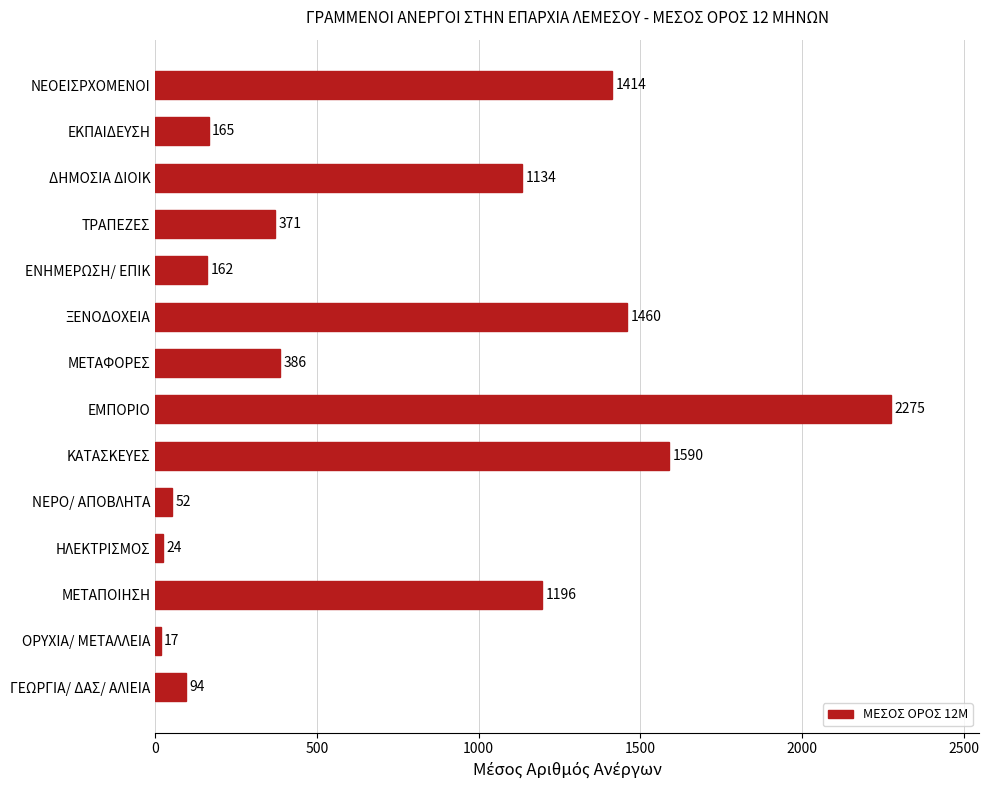

List the labels in order of value, largest first.

ΕΜΠΟΡΙΟ, ΚΑΤΑΣΚΕΥΕΣ, ΞΕΝΟΔΟΧΕΙΑ, ΝΕΟΕΙΣΡΧΟΜΕΝΟΙ, ΜΕΤΑΠΟΙΗΣΗ, ΔΗΜΟΣΙΑ ΔΙΟΙΚ, ΜΕΤΑΦΟΡΕΣ, ΤΡΑΠΕΖΕΣ, ΕΚΠΑΙΔΕΥΣΗ, ΕΝΗΜΕΡΩΣΗ/ ΕΠΙΚ, ΓΕΩΡΓΙΑ/ ΔΑΣ/ ΑΛΙΕΙΑ, ΝΕΡΟ/ ΑΠΟΒΛΗΤΑ, ΗΛΕΚΤΡΙΣΜΟΣ, ΟΡΥΧΙΑ/ ΜΕΤΑΛΛΕΙΑ